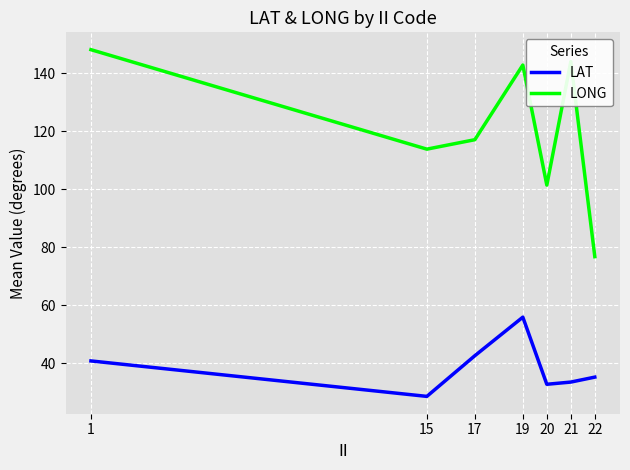

The value of LAT at 21 is 19.9. True or false?

False